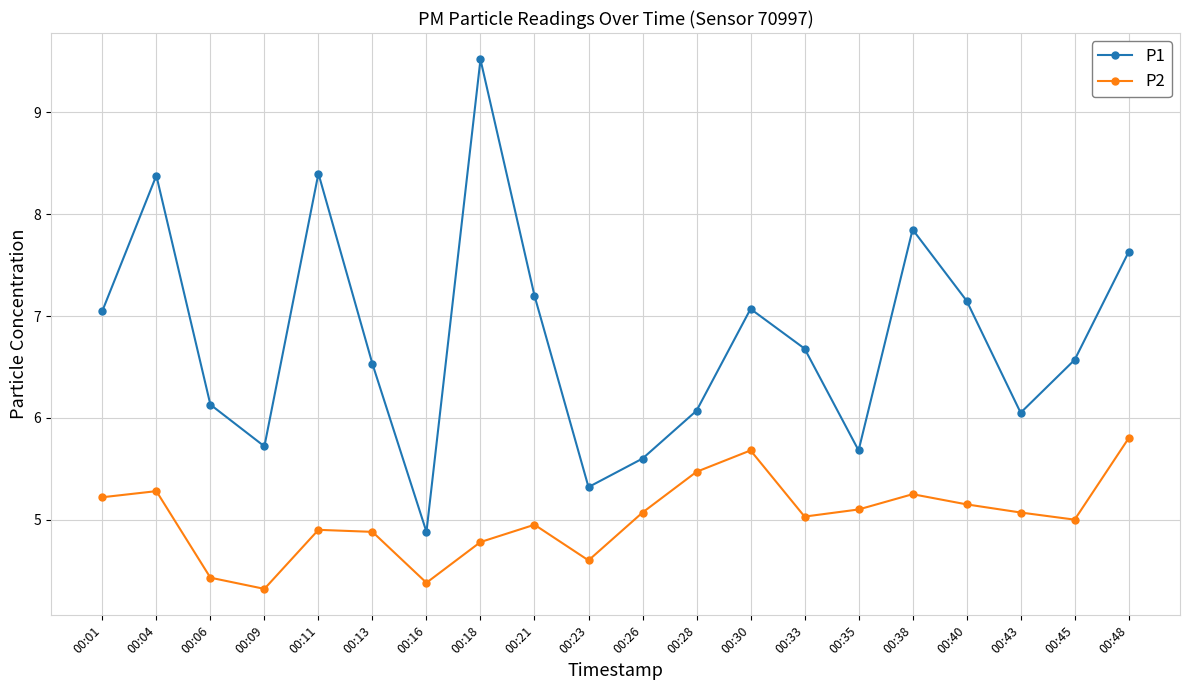

At which category does P2 reach its first local peak?

00:04